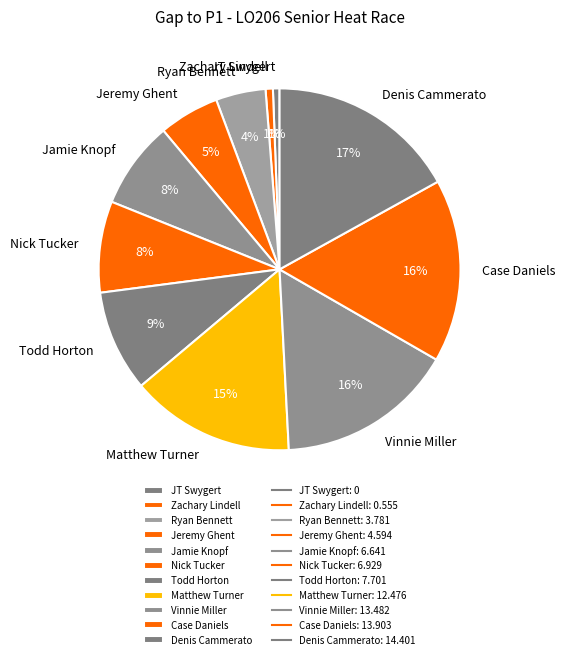

Do Todd Horton and Jamie Knopf together represent more than half of the pie?

No